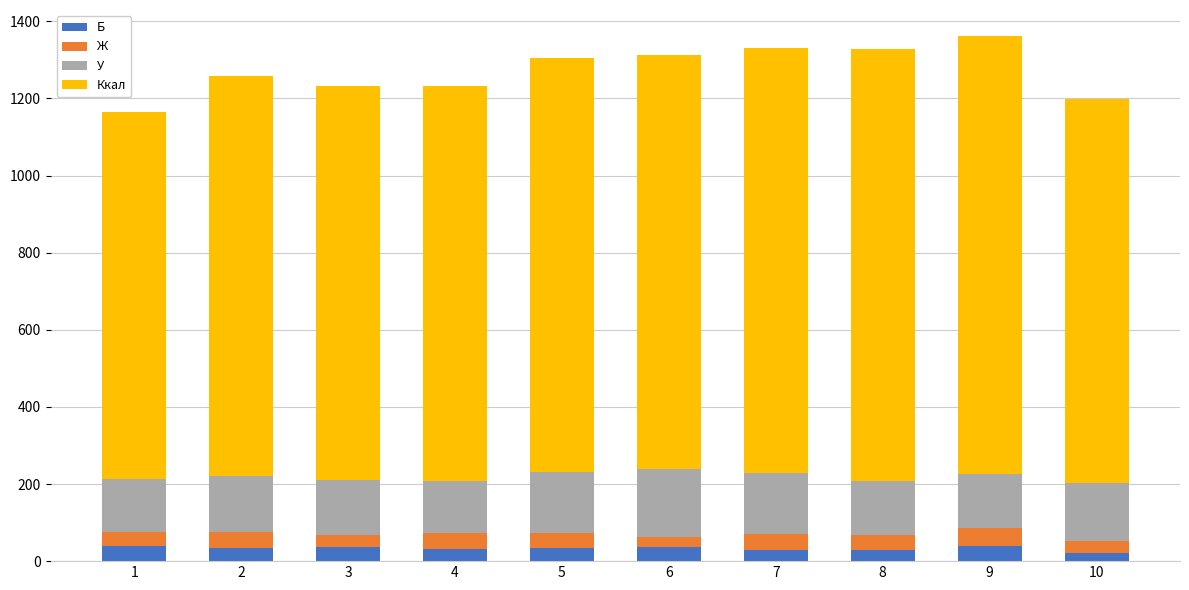

What is the total value across all series at 8?

1327.8